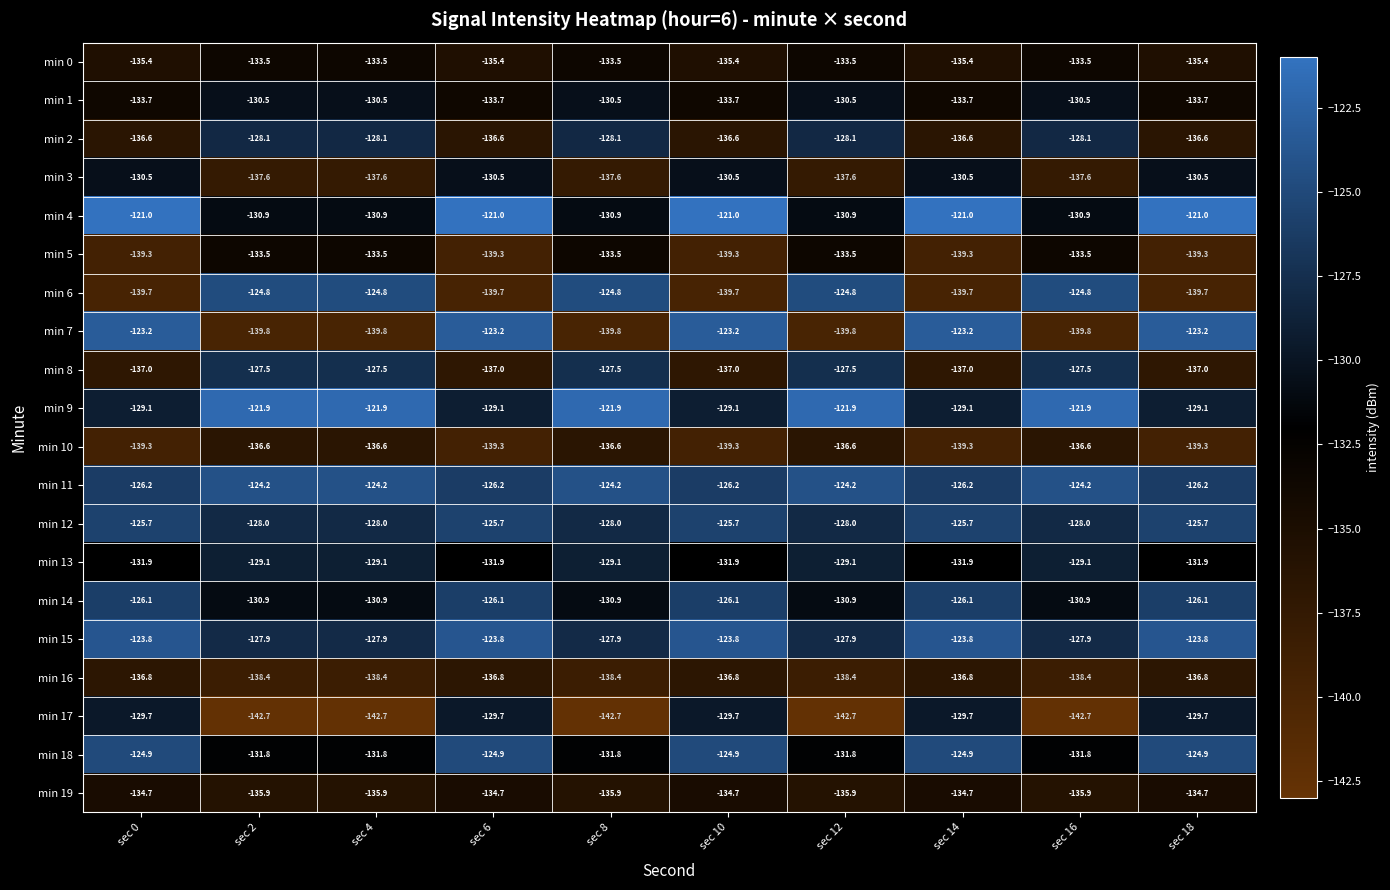

The min 8 series shows -42.0 at sec 16. True or false?

False